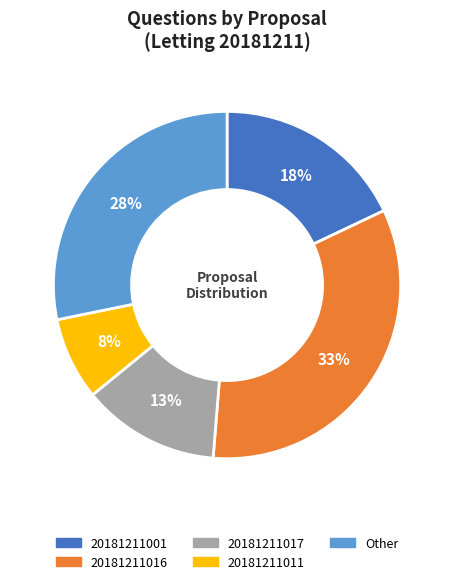

To the nearest percent, what is the average slice percentage?

20%